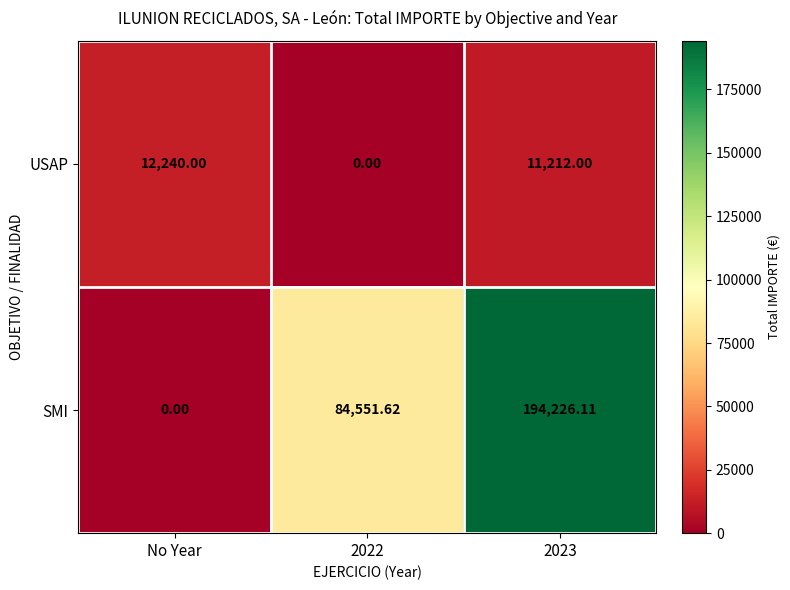

At which label does USAP first exceed 11212?

No Year